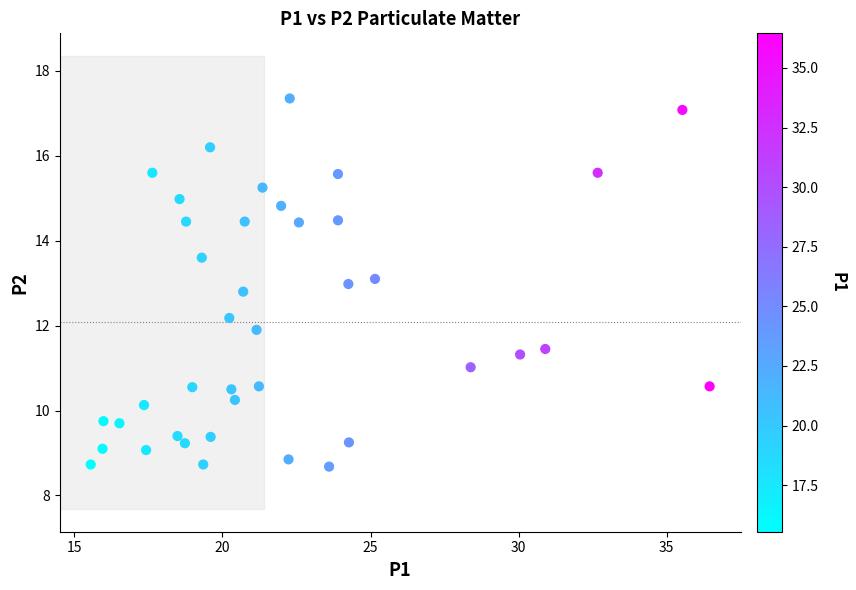

What is the range of Y values (max minus min)?

8.7